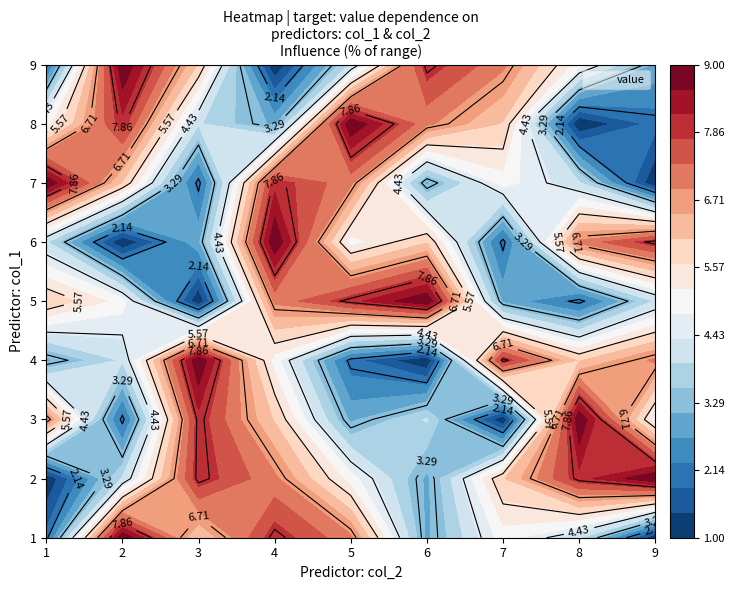

Reading left to right, list all the values displayed in this chart.

1: 2	9	6	8	7	3	5	4	1
2: 1	4	8	7	5	3	6	8	9
3: 7	2	8	6	3	4	1	9	5
4: 3	4	9	5	2	1	8	6	7
5: 6	5	1	7	8	9	3	2	4
6: 4	1	3	9	5	6	2	7	8
7: 9	6	2	8	7	3	5	4	1
8: 5	8	4	3	9	7	6	1	2
9: 2	9	6	1	4	8	7	5	3